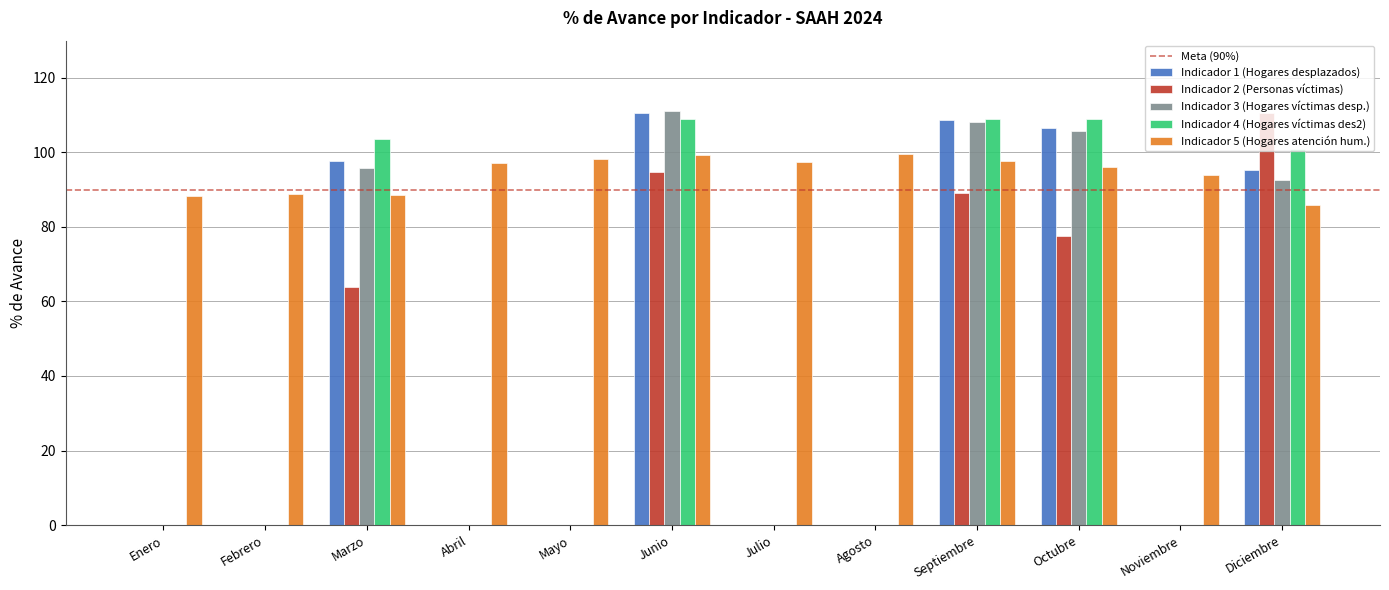

The value of Indicador 1 (Hogares desplazados) at Abril is 0.0. True or false?

True